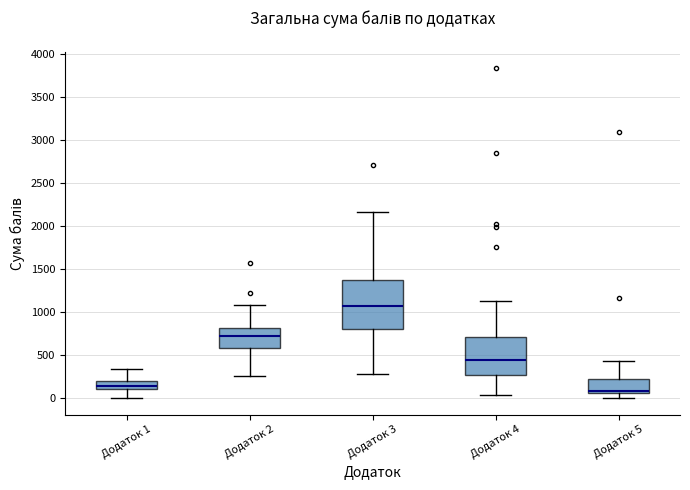

Reading left to right, transcribe this box plot: for each box, give where its median line is, the range the box spans, and where its two whiskers end, as read against the y-axis. The values are not printed on the chart, so give them approximately, as read against the axis.

Додаток 1: median 150, box 100 to 200, whiskers 0 to 350
Додаток 2: median 700, box 600 to 800, whiskers 250 to 1100
Додаток 3: median 1050, box 800 to 1350, whiskers 300 to 2150
Додаток 4: median 450, box 250 to 700, whiskers 50 to 1150
Додаток 5: median 100, box 50 to 250, whiskers 0 to 450